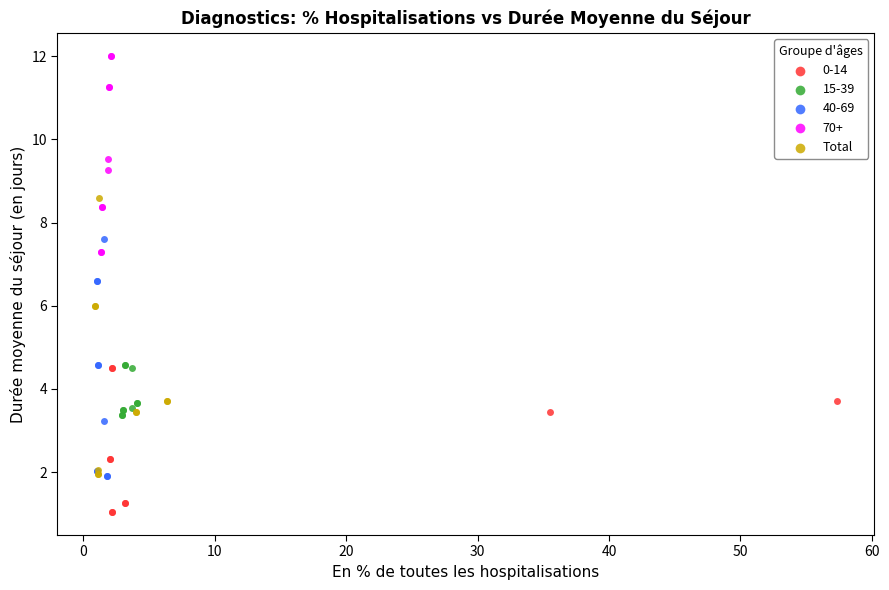

Which series has the largest Y range (max minus min)?

Total